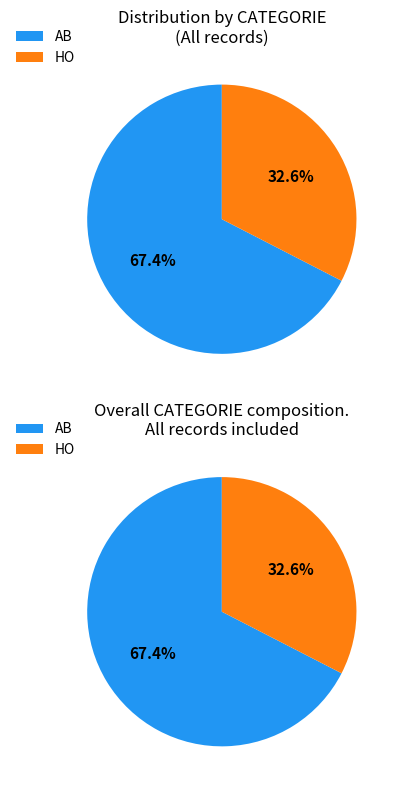

Do AB and HO together represent more than half of the pie?

Yes